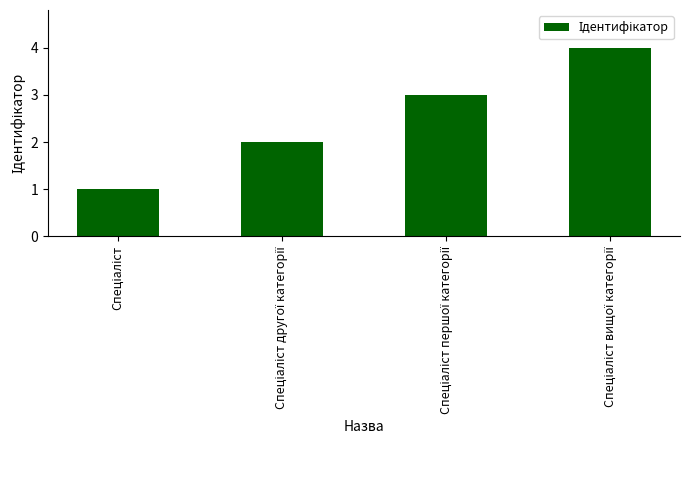

What is the difference between the maximum and minimum values?

3